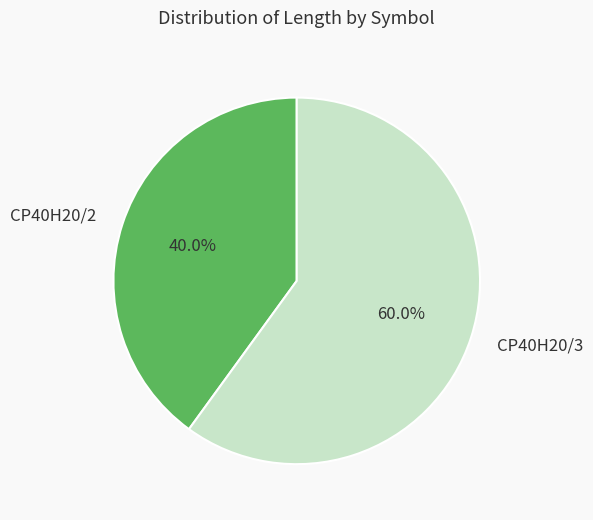

To the nearest percent, what is the difference between the largest and smallest slice percentages?

20%